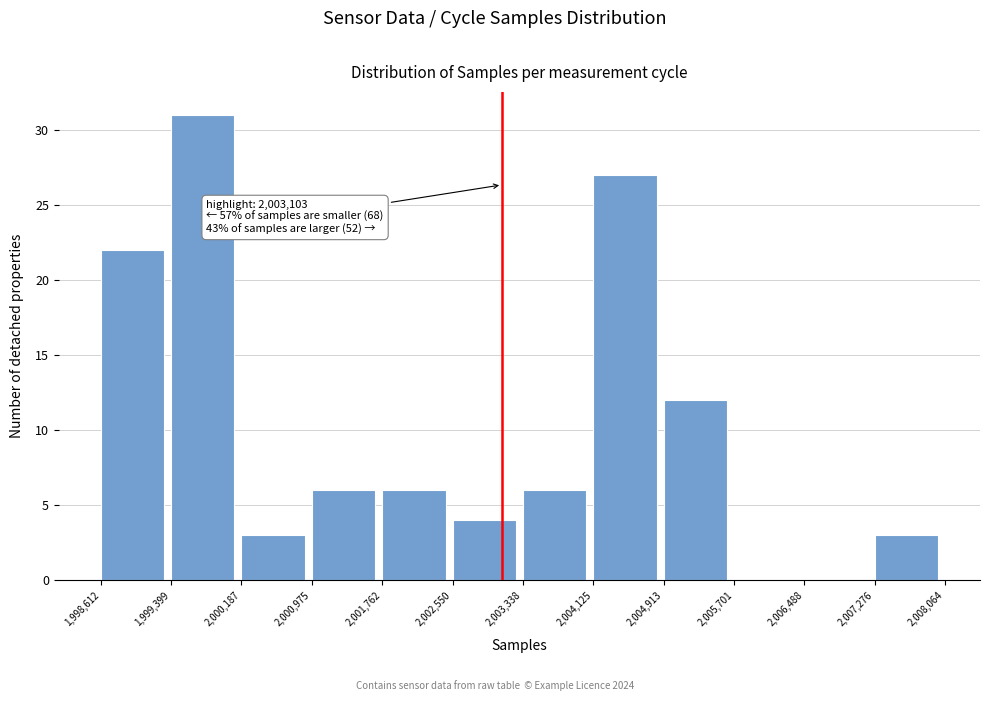

Which range on the x-axis has the tallest bar?

1,999,399 to 2,000,187